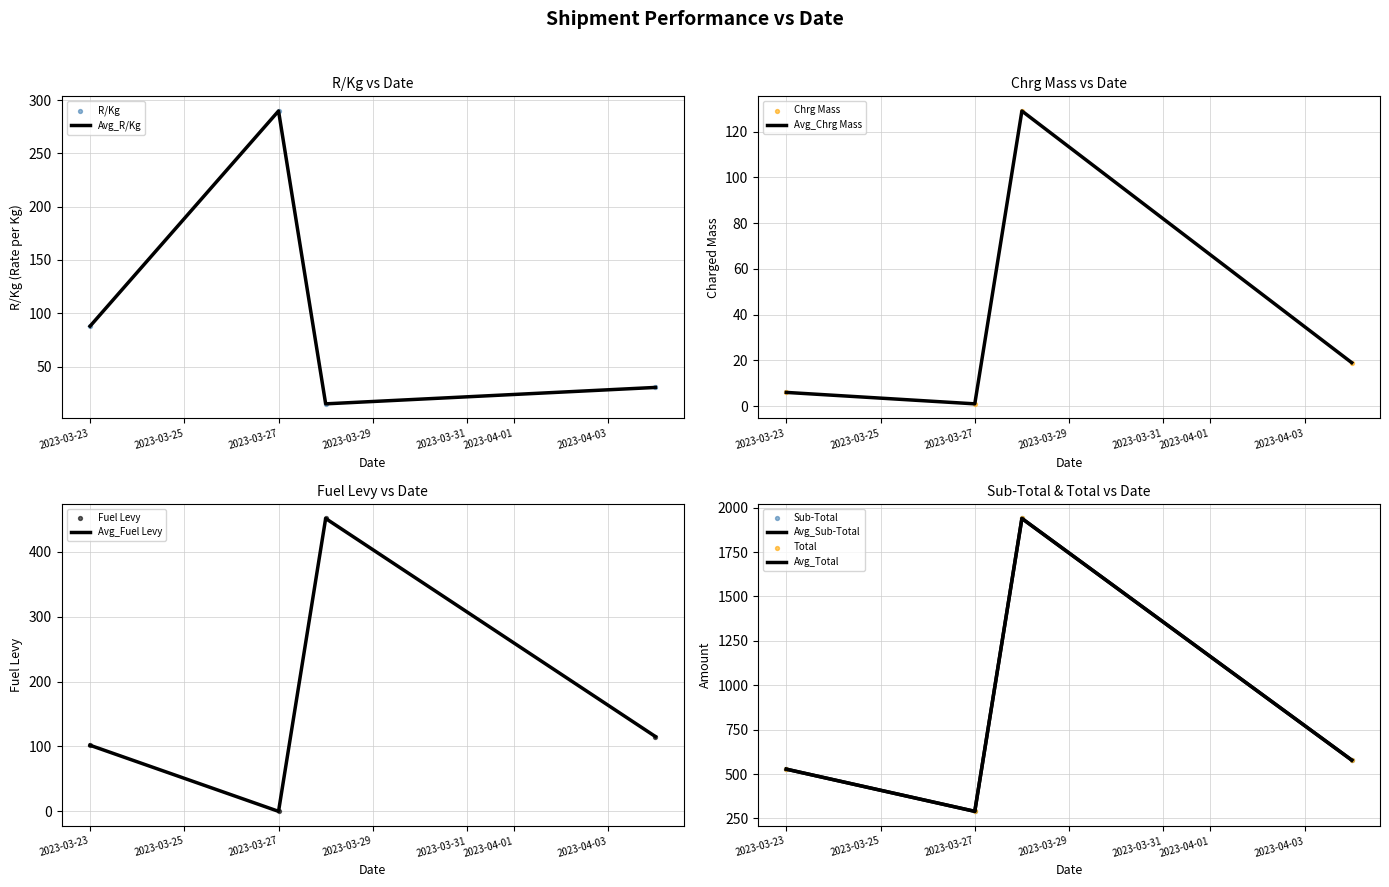

How many interior local peaks does the Avg_R/Kg series have?

1